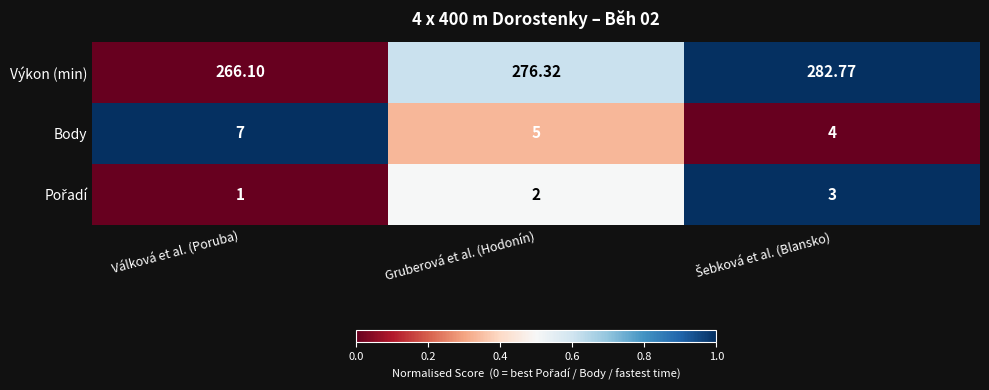

Which category has the lowest value across all series?

Válková et al. (Poruba)